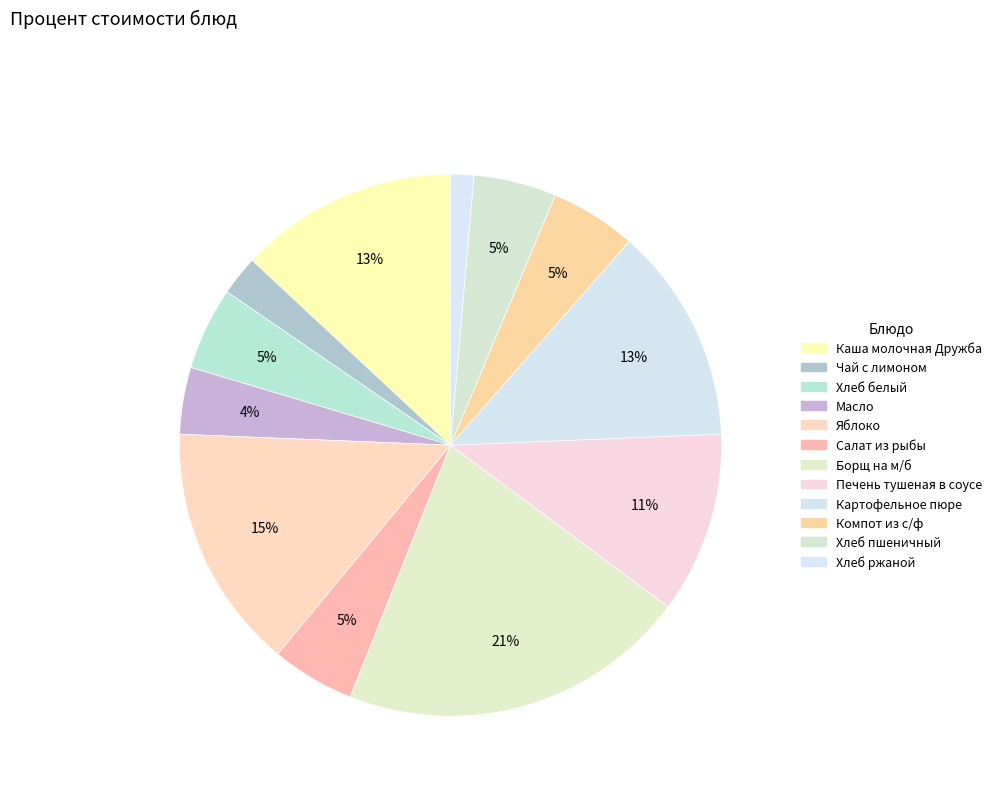

How many segments does this pie chart have?

12